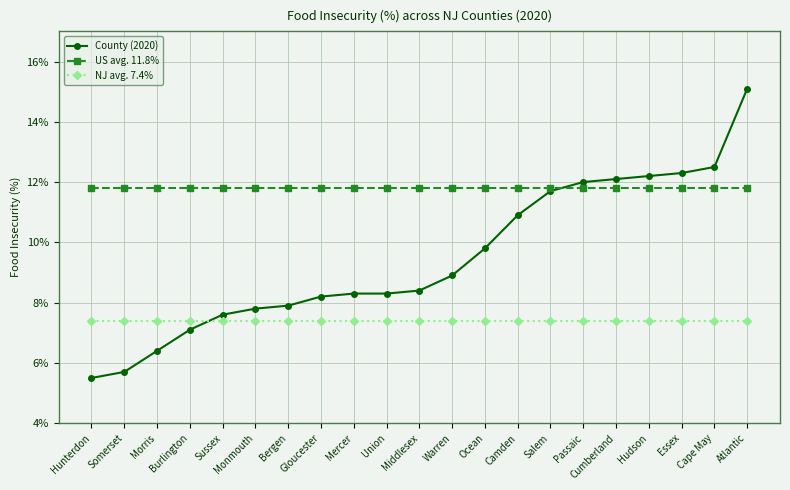

What are all the series names shown in the legend?

County (2020), US avg. 11.8%, NJ avg. 7.4%